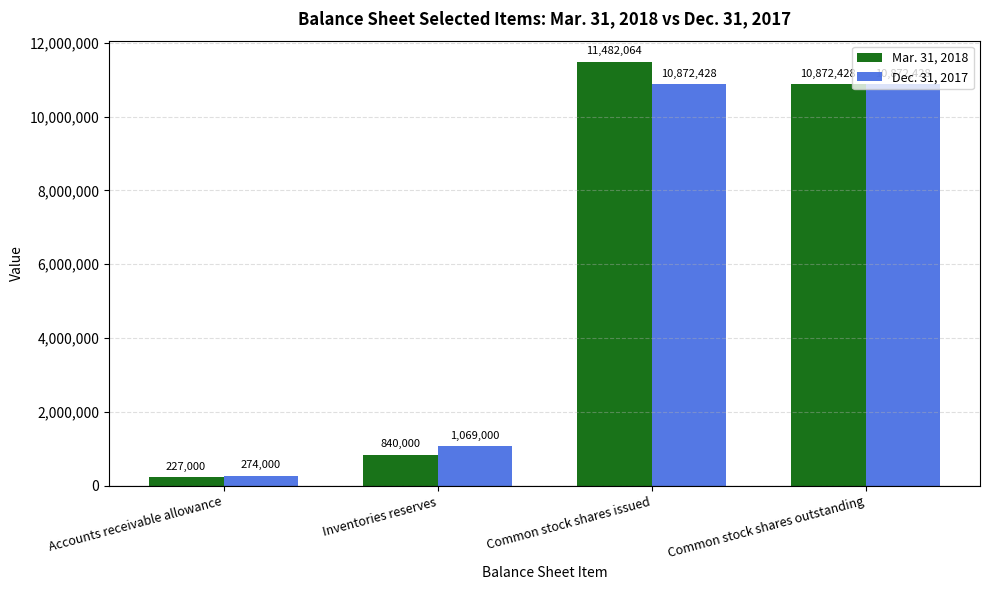

True or false: Dec. 31, 2017 has a value of 274000 at Accounts receivable allowance.

True